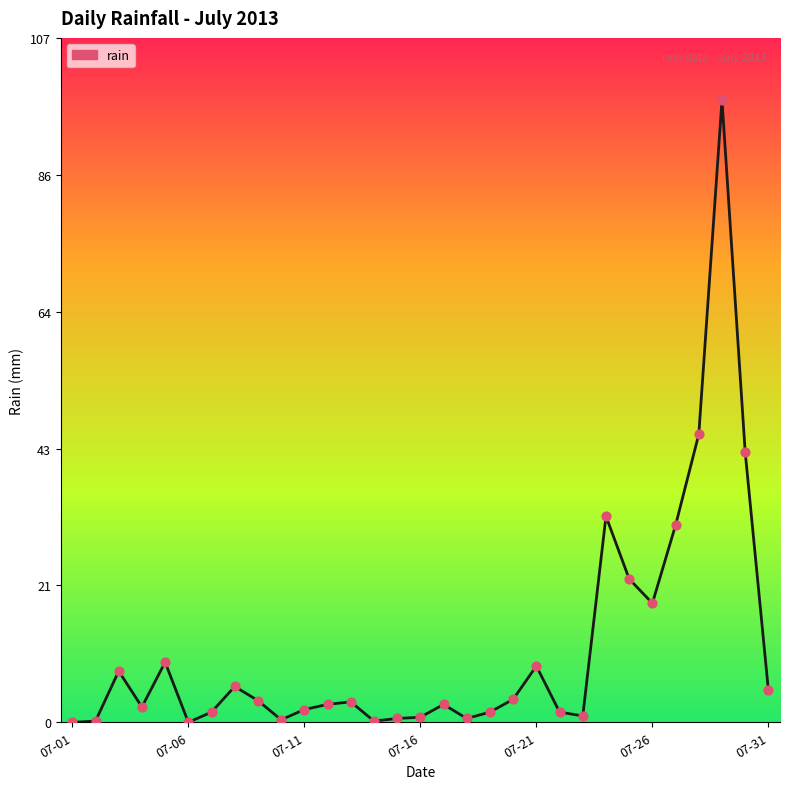

What is the maximum value shown in the chart?

97.2